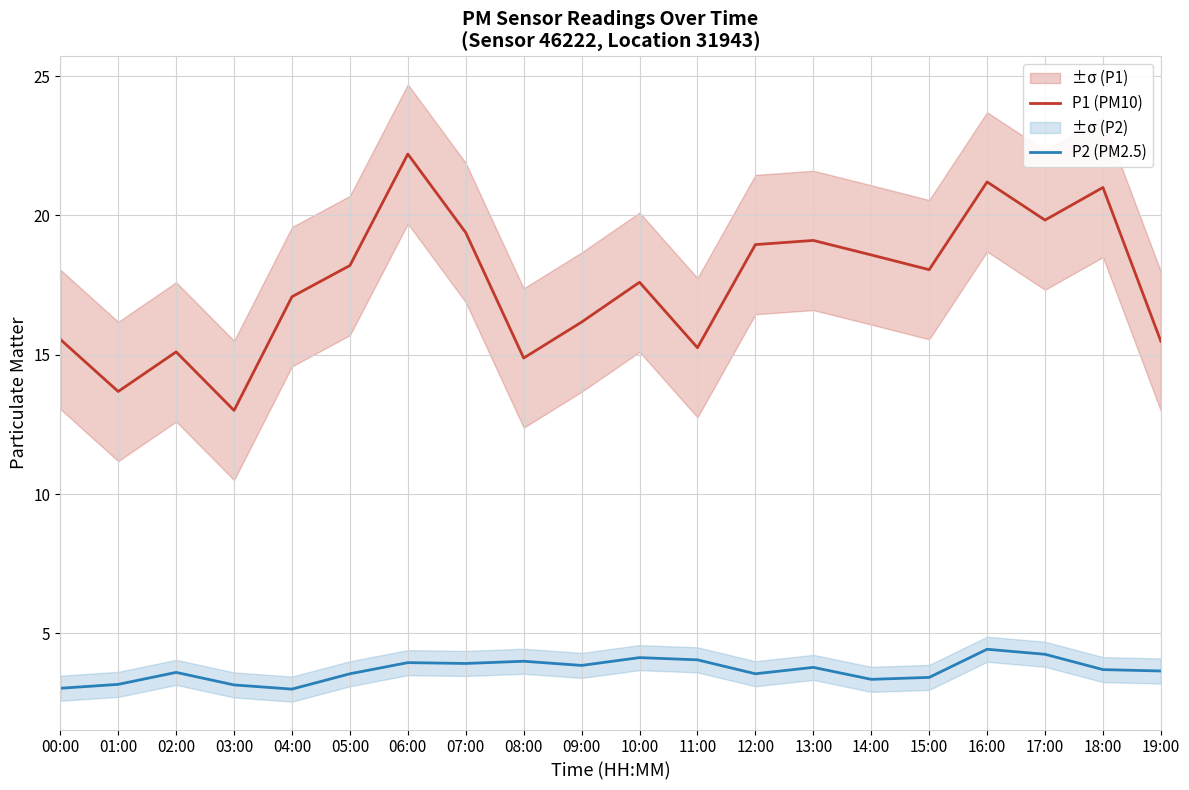

True or false: P2 (PM2.5) and P1 (PM10) intersect in this chart.

False